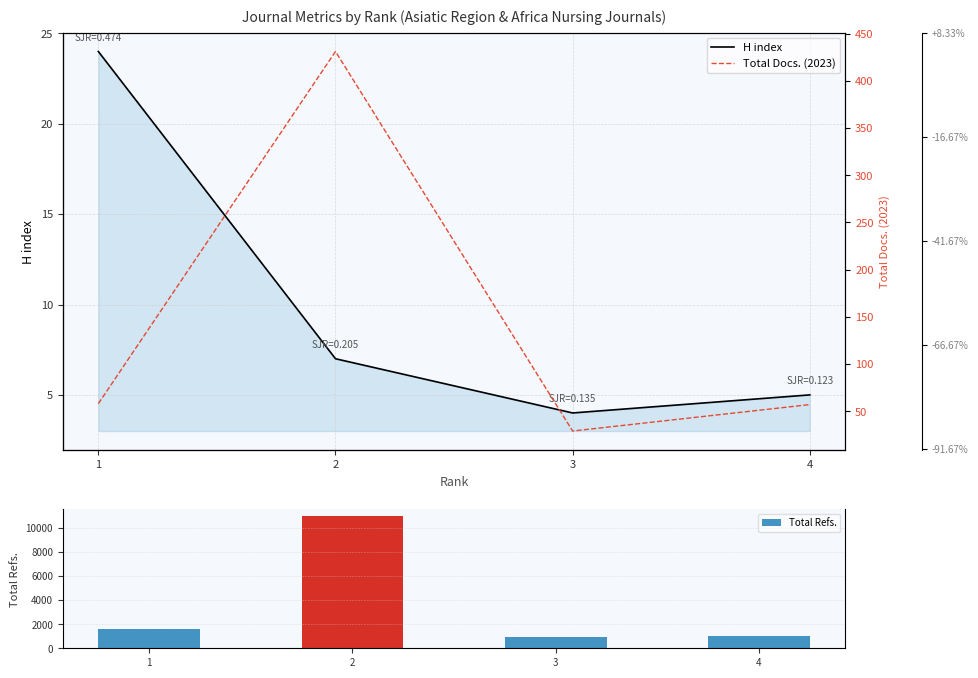

What is the approximate value of Total Refs. at 3, to the nearest 100?

900